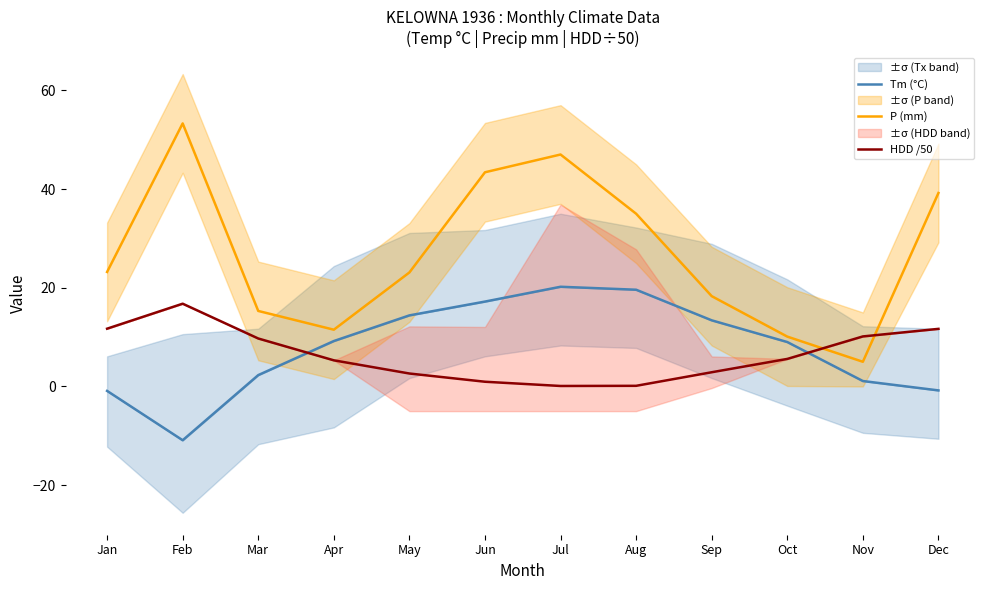

What is the difference between the maximum and second lowest values in the HDD /50 series?

16.6